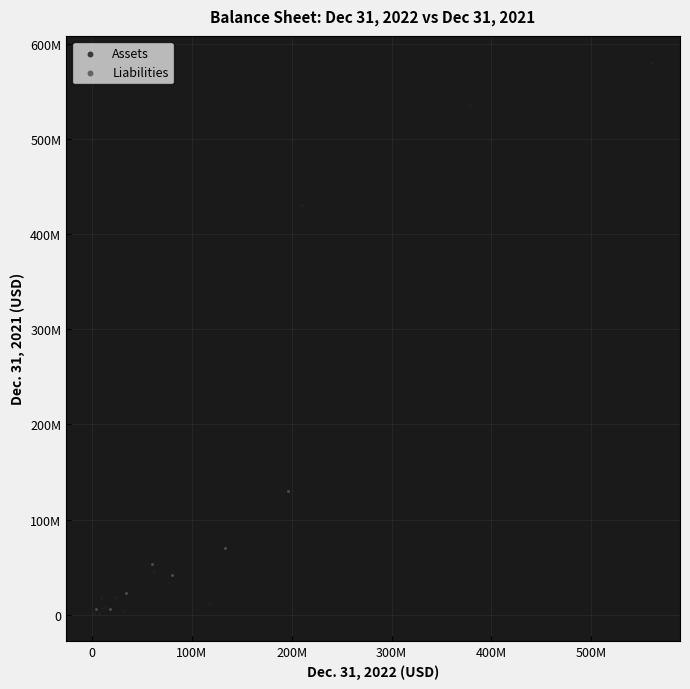

What are all the series names shown in the legend?

Assets, Liabilities